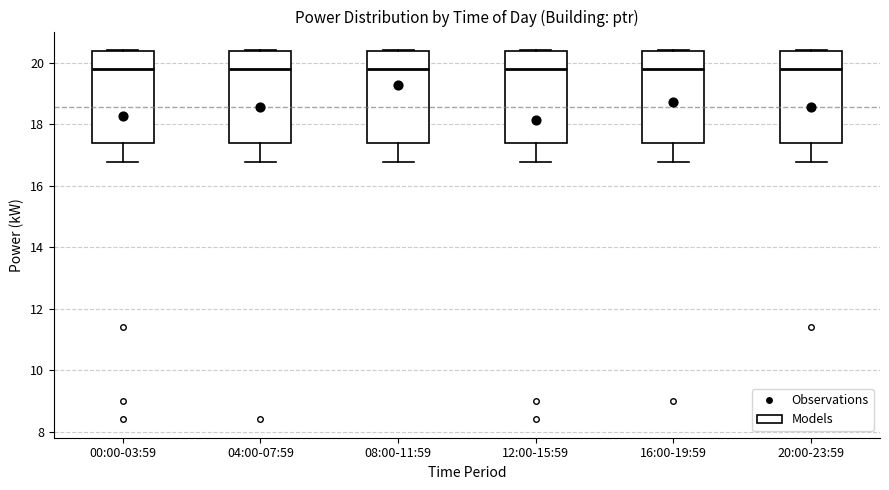

Reading left to right, read every box against the y-axis: the position of its median line, the range the box covers, and the ends of its whiskers. The values are not printed on the chart, so give them approximately, as read against the axis.

00:00-03:59: median 19.8, box 17.4 to 20.4, whiskers 16.8 to 20.4
04:00-07:59: median 19.8, box 17.4 to 20.4, whiskers 16.8 to 20.4
08:00-11:59: median 19.8, box 17.4 to 20.4, whiskers 16.8 to 20.4
12:00-15:59: median 19.8, box 17.4 to 20.4, whiskers 16.8 to 20.4
16:00-19:59: median 19.8, box 17.4 to 20.4, whiskers 16.8 to 20.4
20:00-23:59: median 19.8, box 17.4 to 20.4, whiskers 16.8 to 20.4